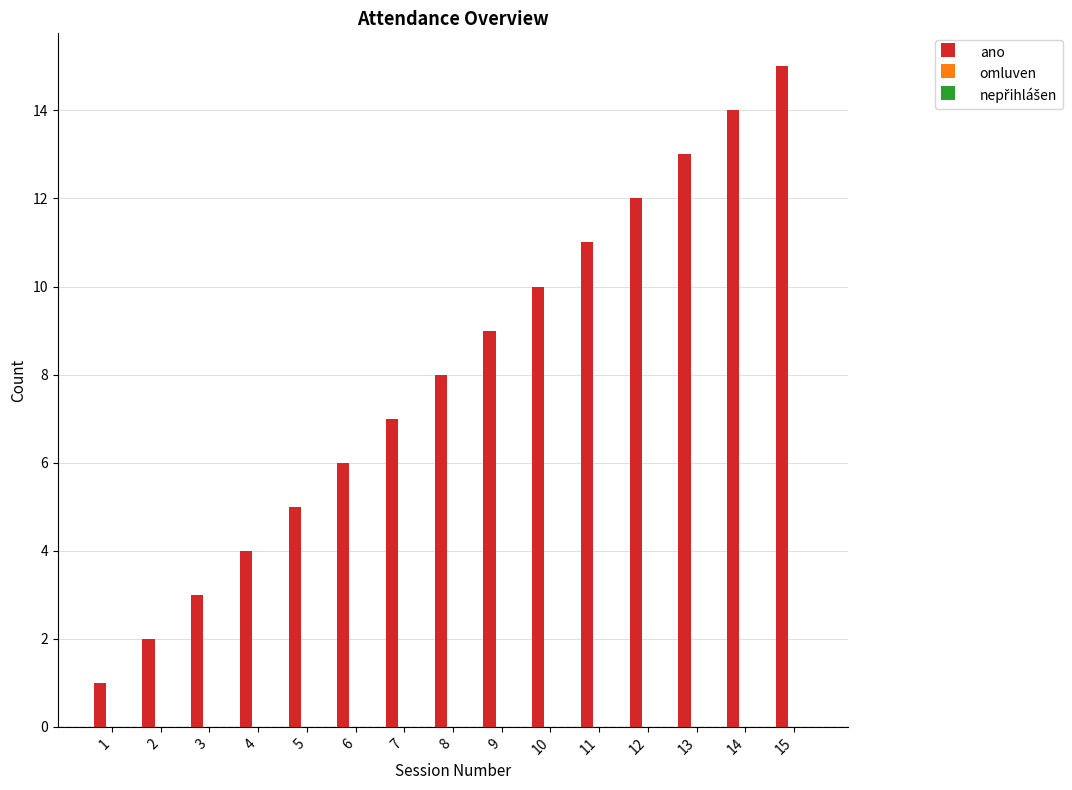

How many categories are shown in the chart?

15